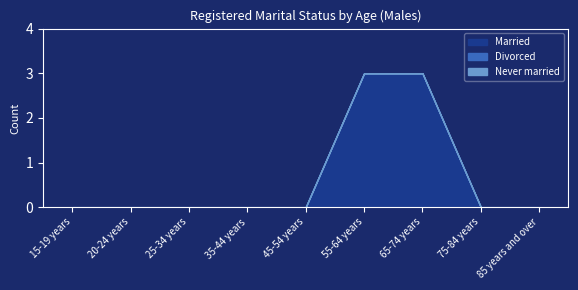

What position from the left is 15-19 years?

1